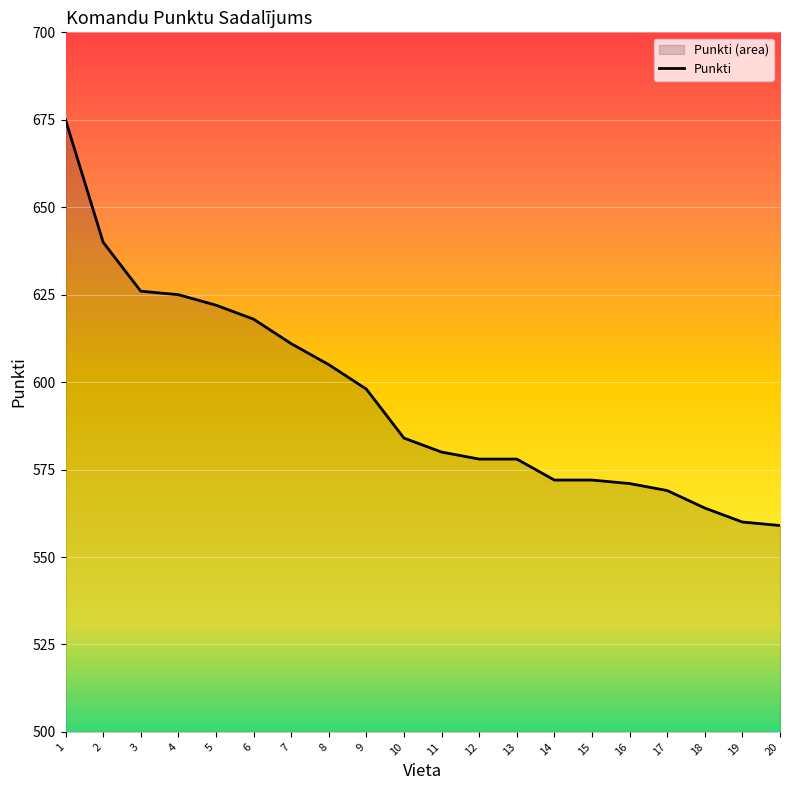

What is the ratio of the value at 5 to the value at 6?

1.0